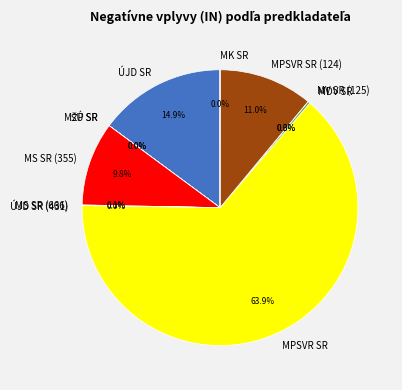

To the nearest percent, what portion does ÚJD SR represent?

15%